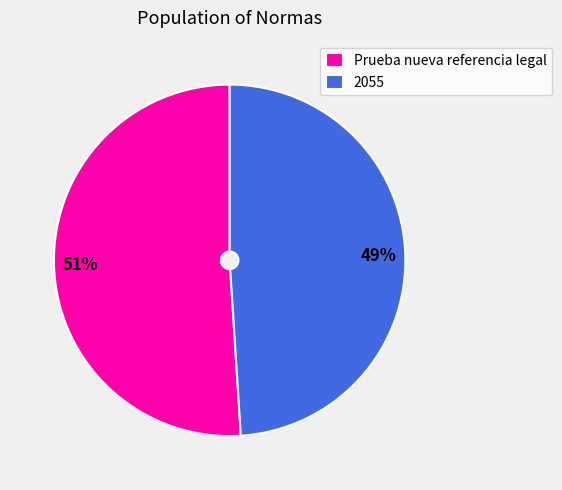

To the nearest percent, what percentage of the pie is 2055?

49%